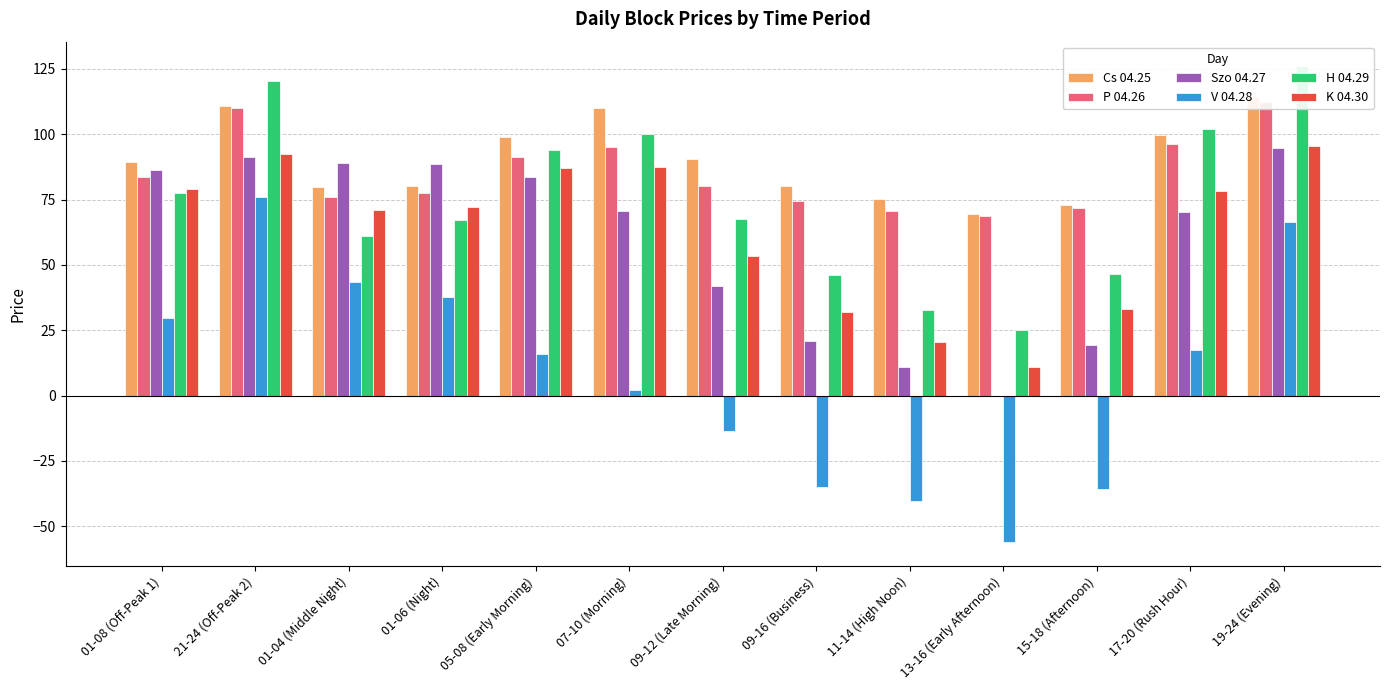

Which series has the largest range (max minus min)?

V 04.28